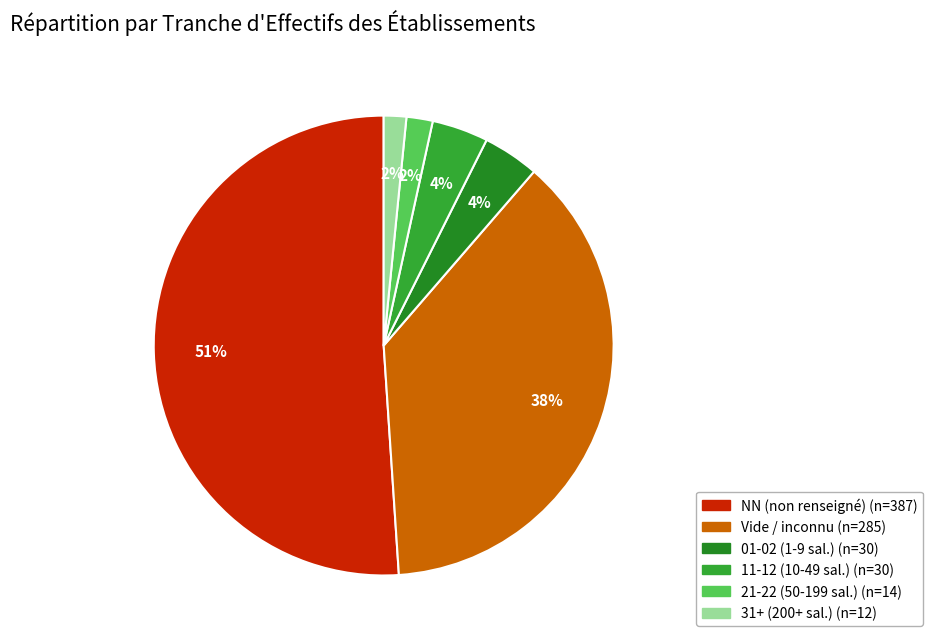

To the nearest percent, what is the average slice percentage?

17%